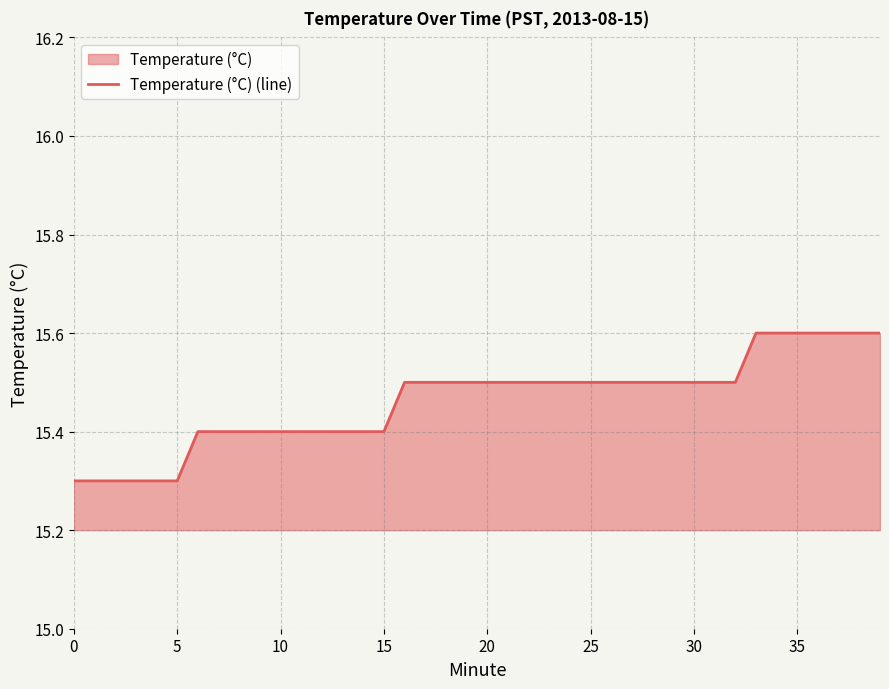

How many values are between 15 and 16?

40